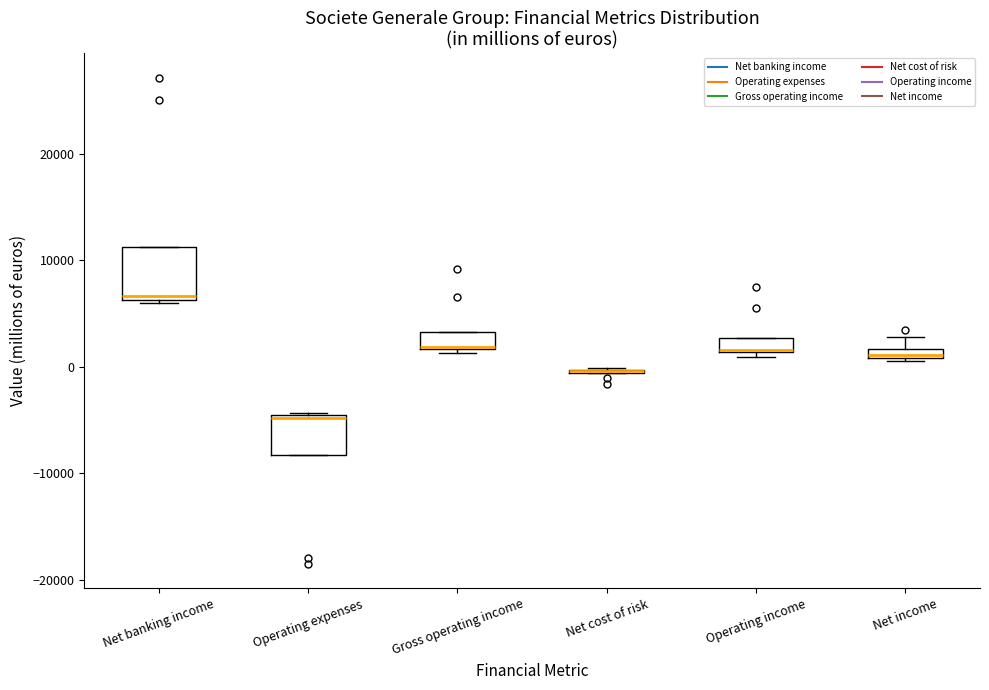

Comparing the boxes themselves (not the whiskers), which one is the tallest?

Net banking income